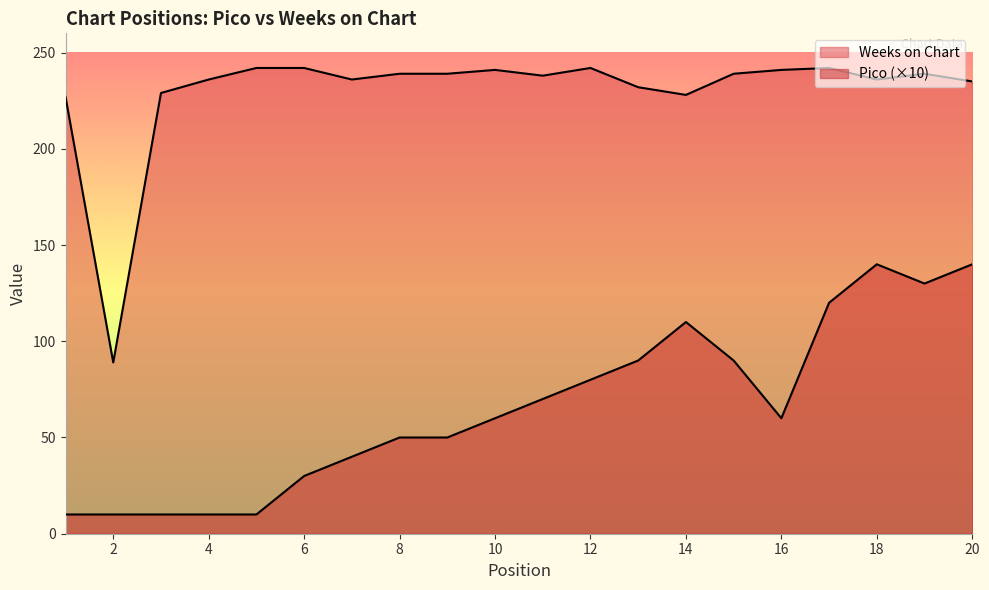

Reading left to right, extract all data points from this chart.

Pico: 1=10	2=10	3=10	4=10	5=10	6=30	7=40	8=50	9=50	10=60	11=70	12=80	13=90	14=110	15=90	16=60	17=120	18=140	19=130	20=140
Weeks on Chart: 1=227	2=89	3=229	4=236	5=242	6=242	7=236	8=239	9=239	10=241	11=238	12=242	13=232	14=228	15=239	16=241	17=242	18=236	19=239	20=235